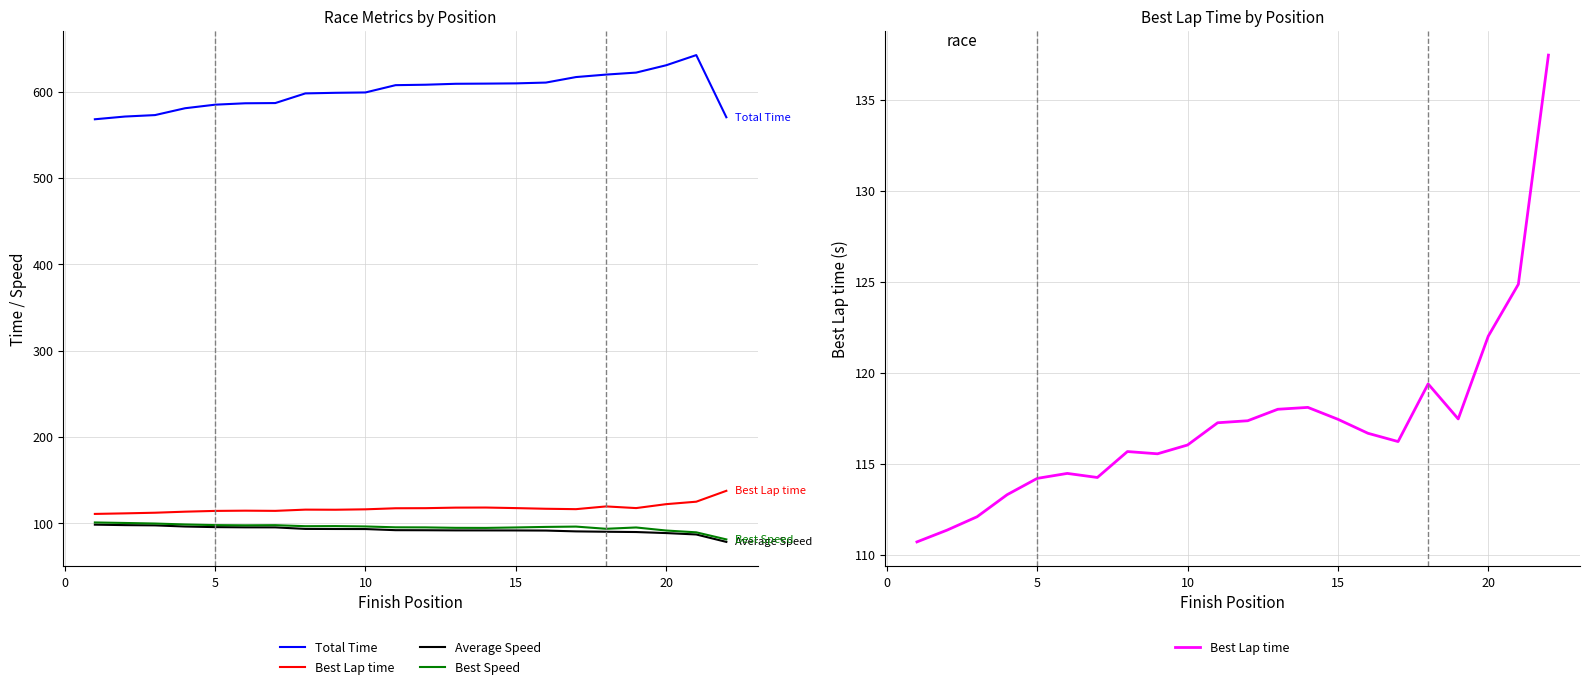

Which series has the largest total across all categories?

Total Time